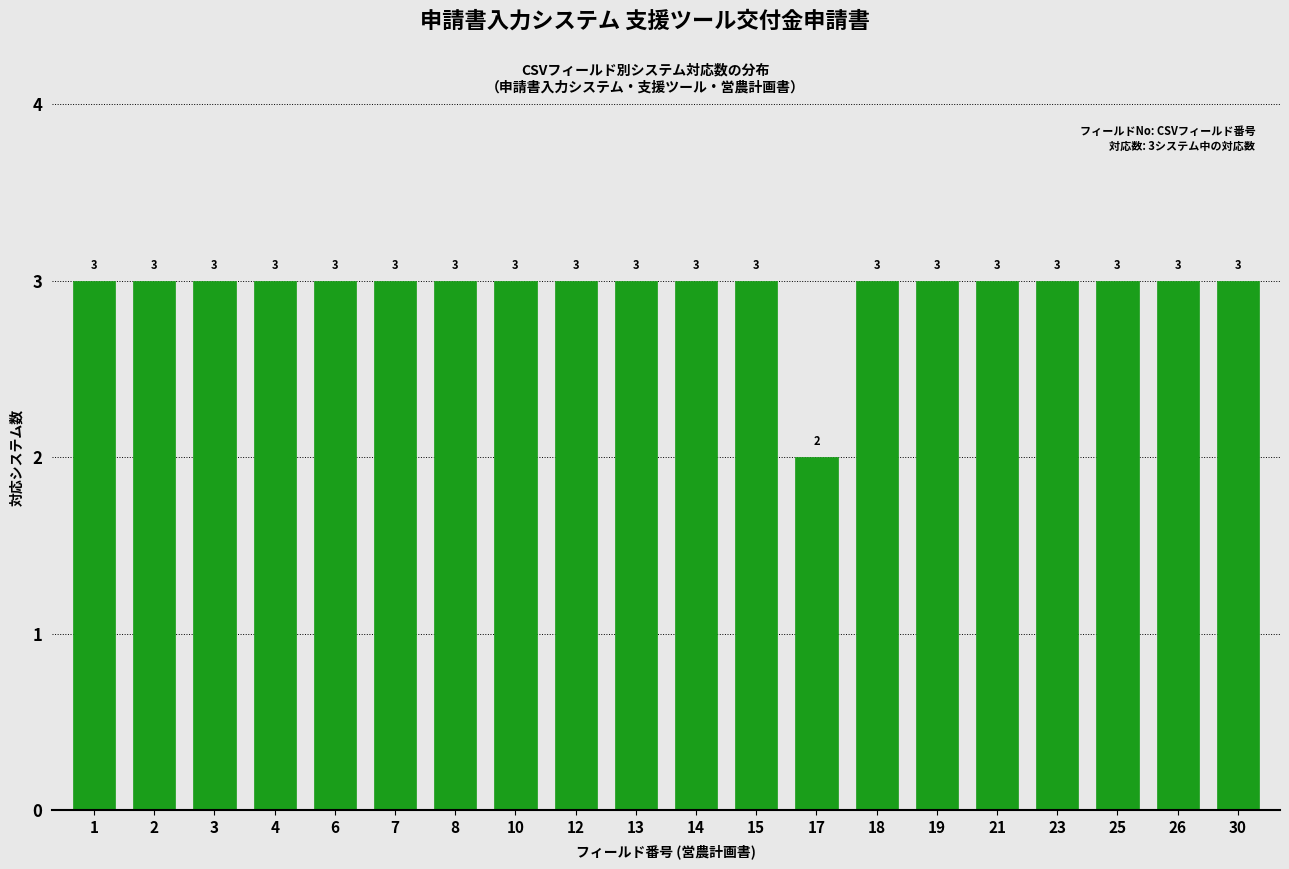

Reading left to right, transcribe all the data shown in this chart.

3	3	3	3	3	3	3	3	3	3	3	3	2	3	3	3	3	3	3	3